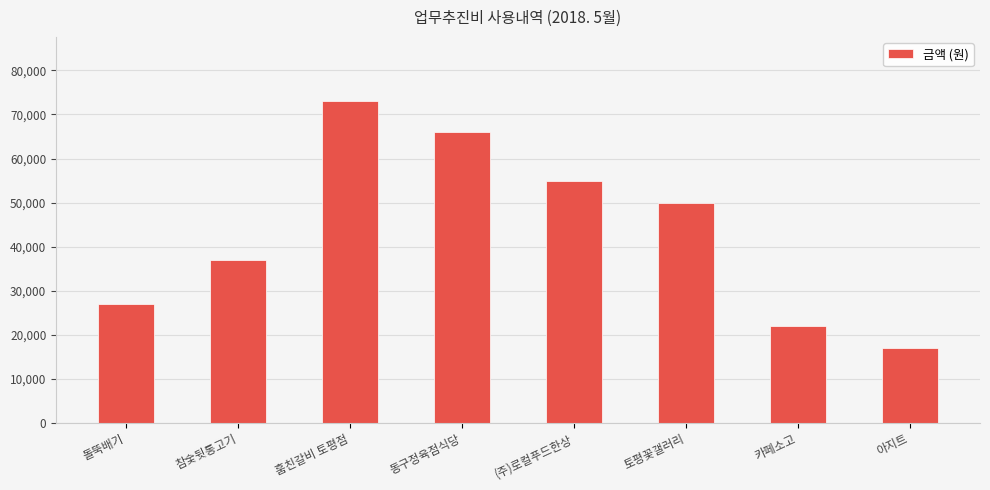

Where is the data nearest to the value 45000?

토평꽃갤러리